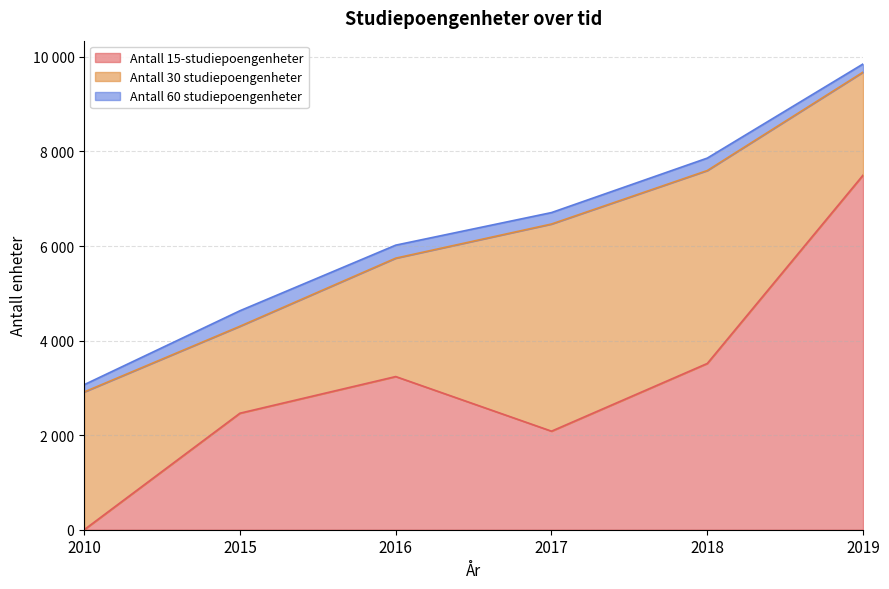

What is the total value across all series at 2019?

9850